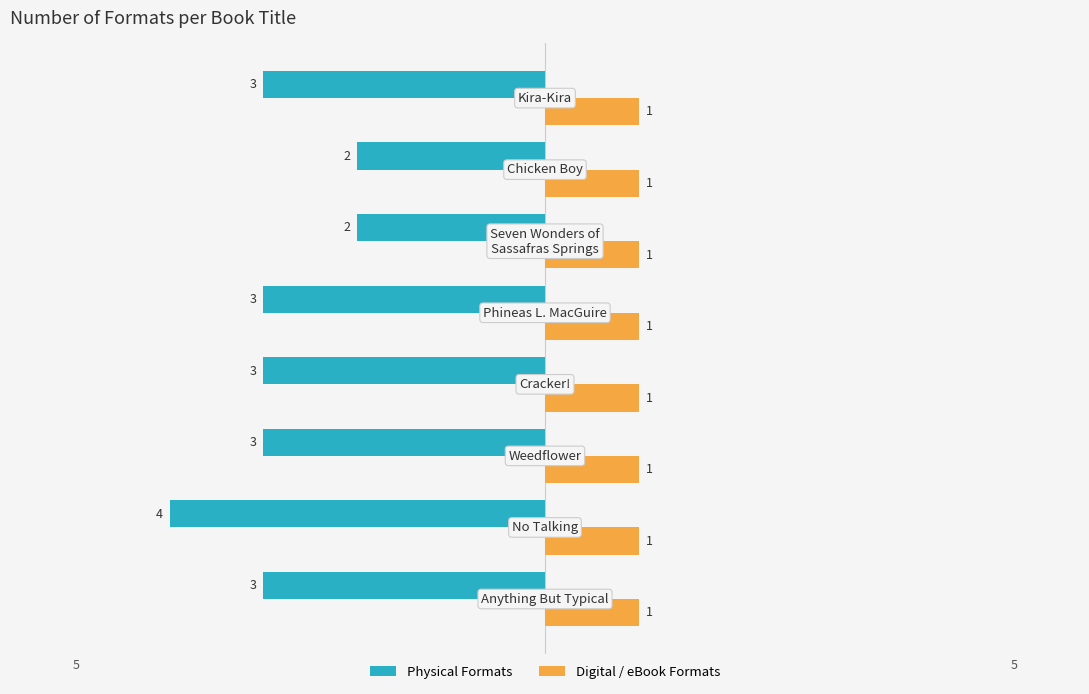

What are all the series names shown in the legend?

Physical Formats, Digital / eBook Formats